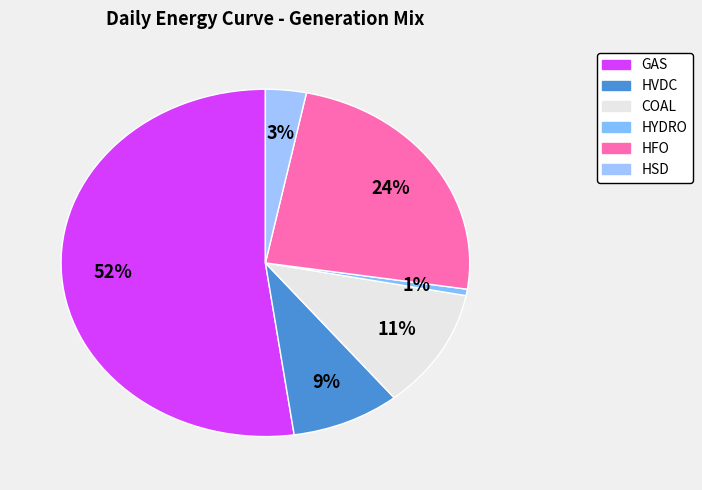

Count the number of slices in the pie.

6